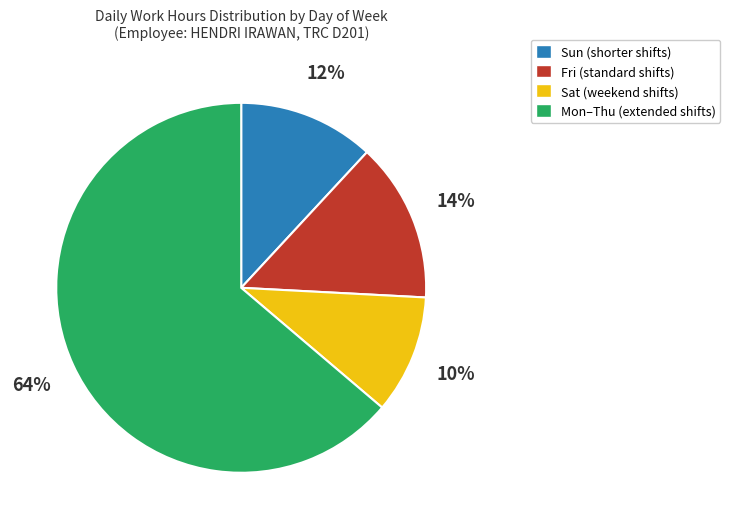

Is there a majority slice in this chart?

Yes